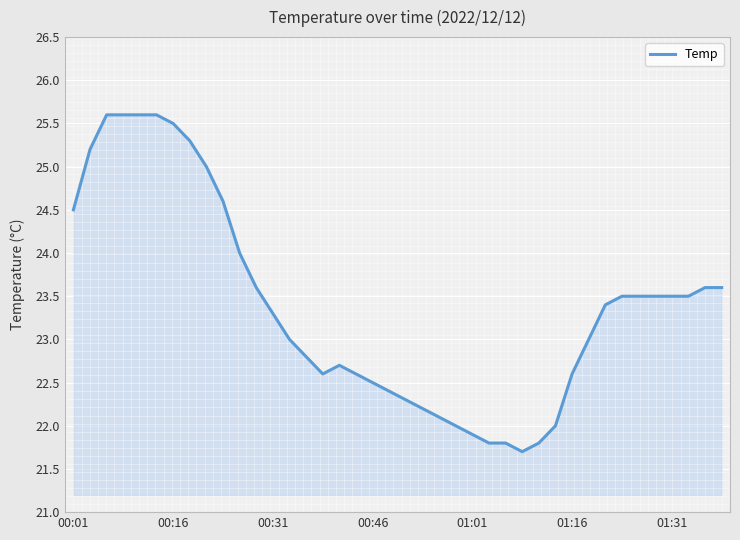

What is the smallest value displayed?

21.7